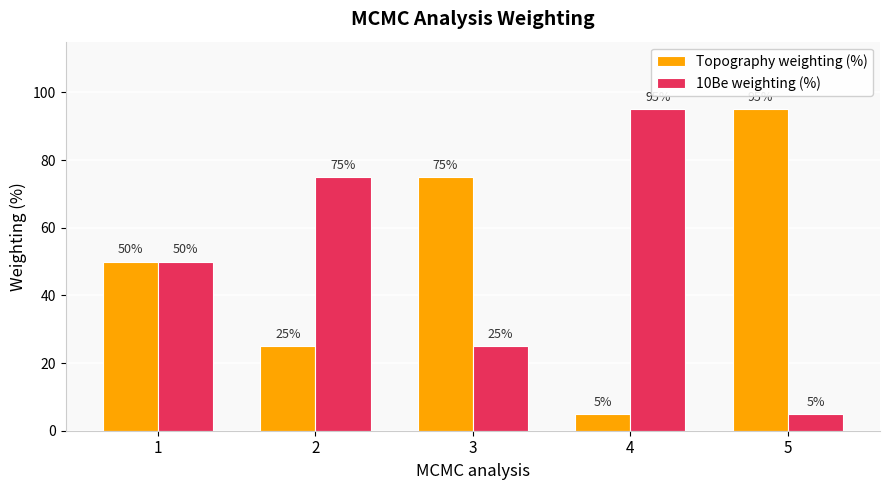

Reading left to right, extract all data points from this chart.

Topography weighting (%): 1=50	2=25	3=75	4=5	5=95
10Be weighting (%): 1=50	2=75	3=25	4=95	5=5